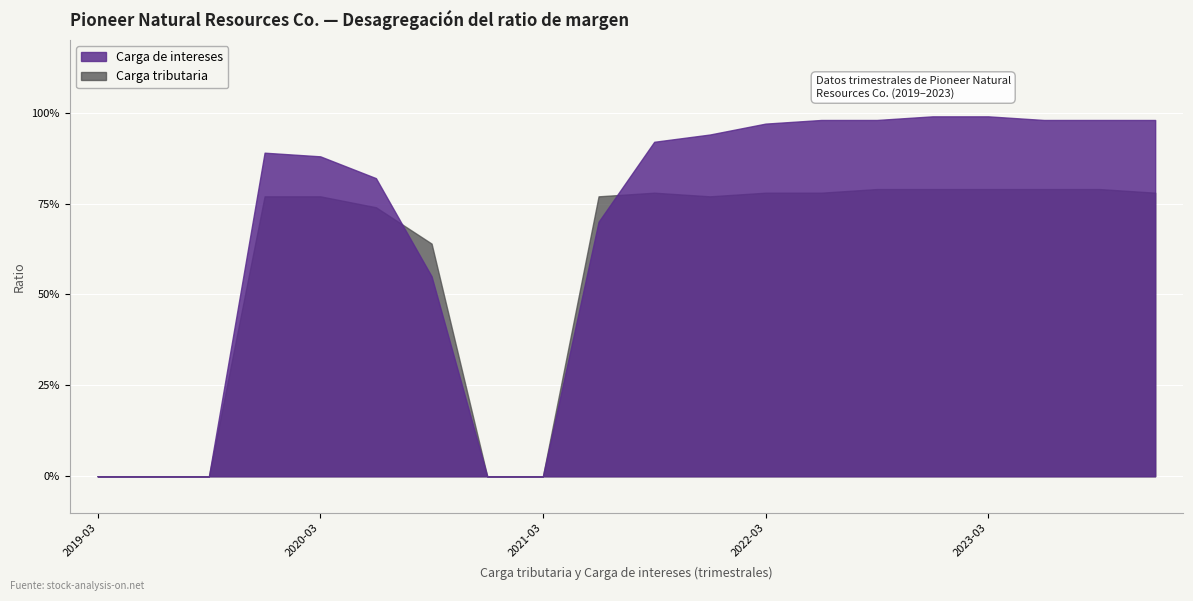

Where is the first local maximum for Carga de intereses?

2019-12-31